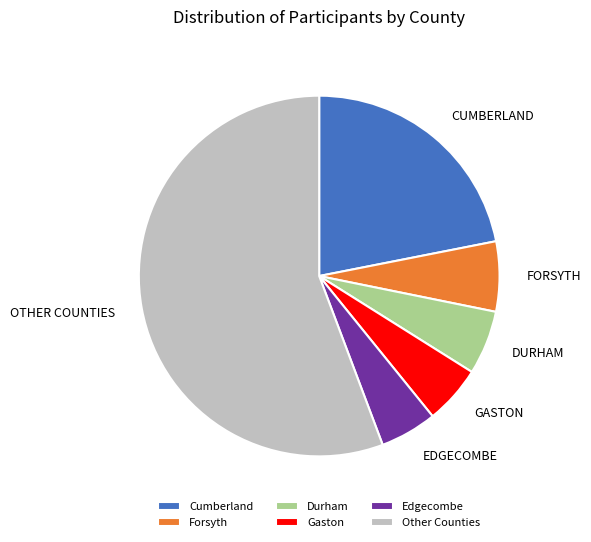

Is it true that Cumberland is 27% of the pie?

False